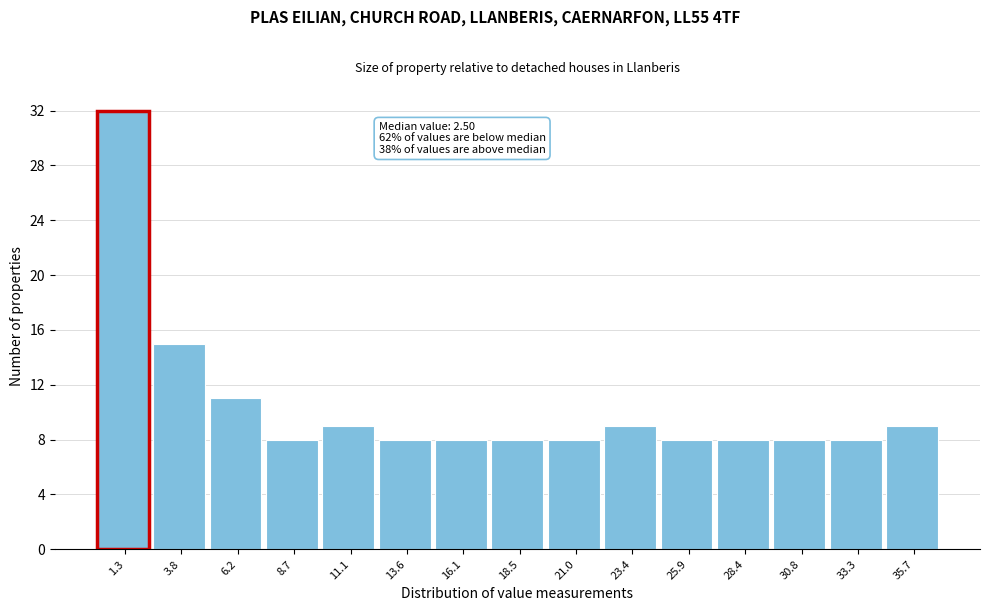

Reading right to left, list all the values displayed in this chart.

35.7=9	33.3=8	30.8=8	28.4=8	25.9=8	23.4=9	21.0=8	18.5=8	16.1=8	13.6=8	11.1=9	8.7=8	6.2=11	3.8=15	1.3=32